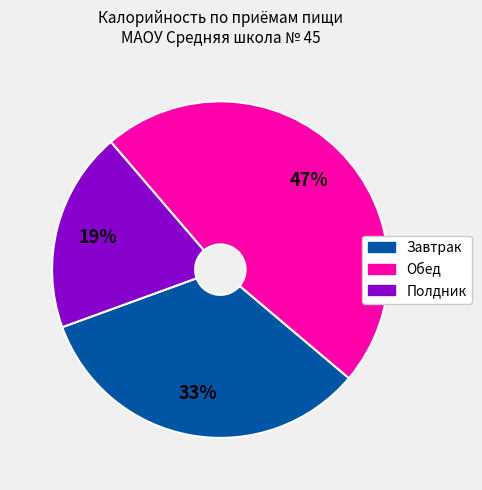

To the nearest percent, what is the average slice percentage?

33%